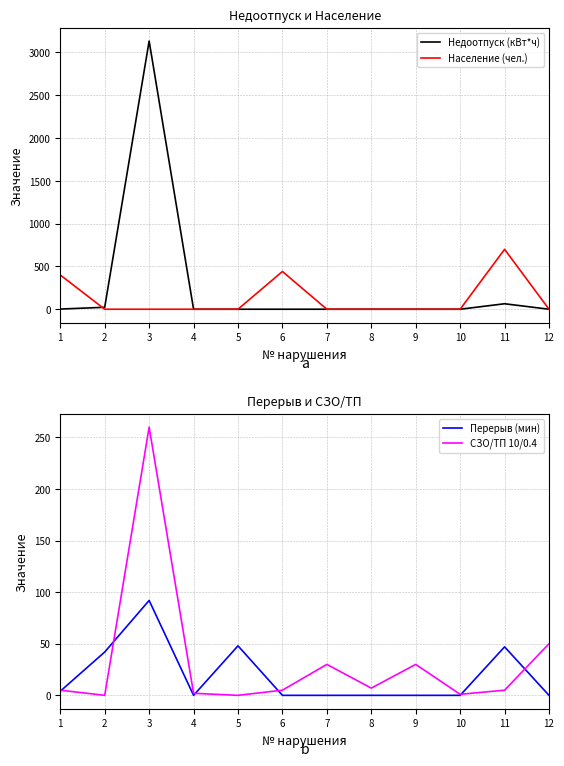

Read the Перерыв (мин) value at 2.

42